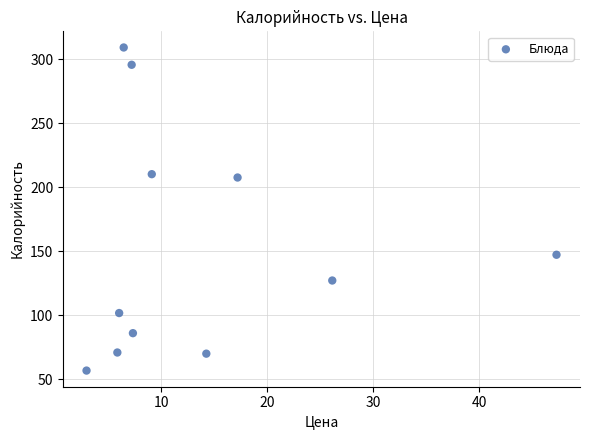

What is the range of Y values (max minus min)?

252.2